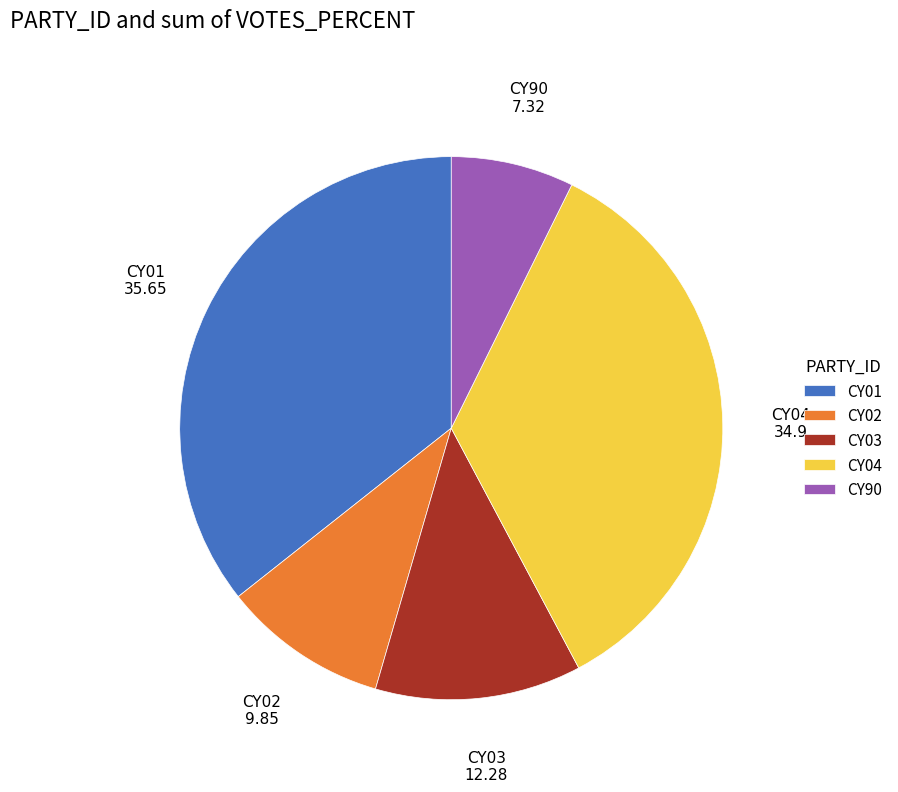

Combined, do CY04 and CY01 account for over 50%?

Yes